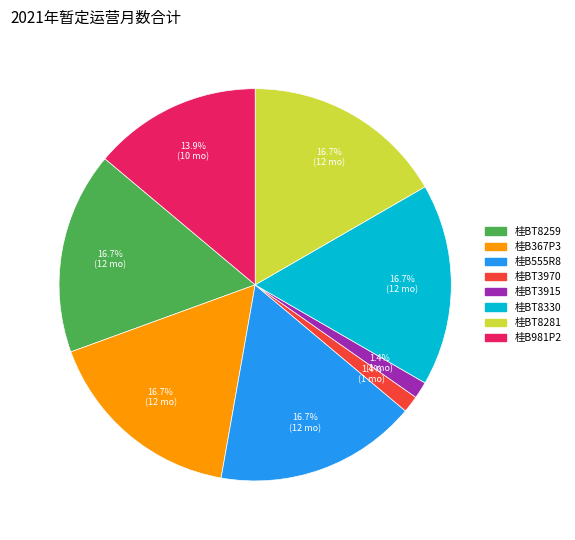

Is there any slice that represents more than half of the pie?

No